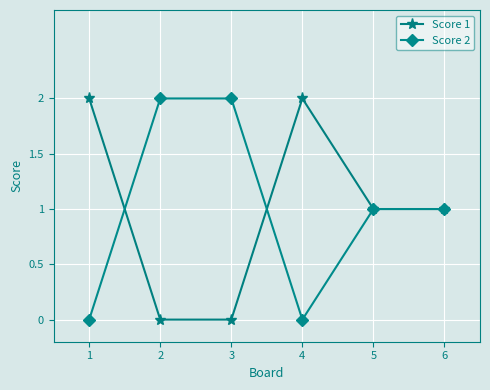

Reading left to right, transcribe all the data shown in this chart.

Score 1: 2	0	0	2	1	1
Score 2: 0	2	2	0	1	1